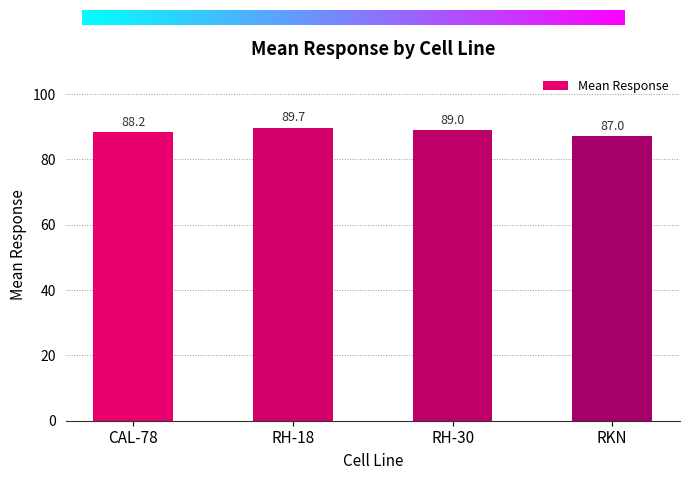

Which label corresponds to the largest value in the chart?

RH-18